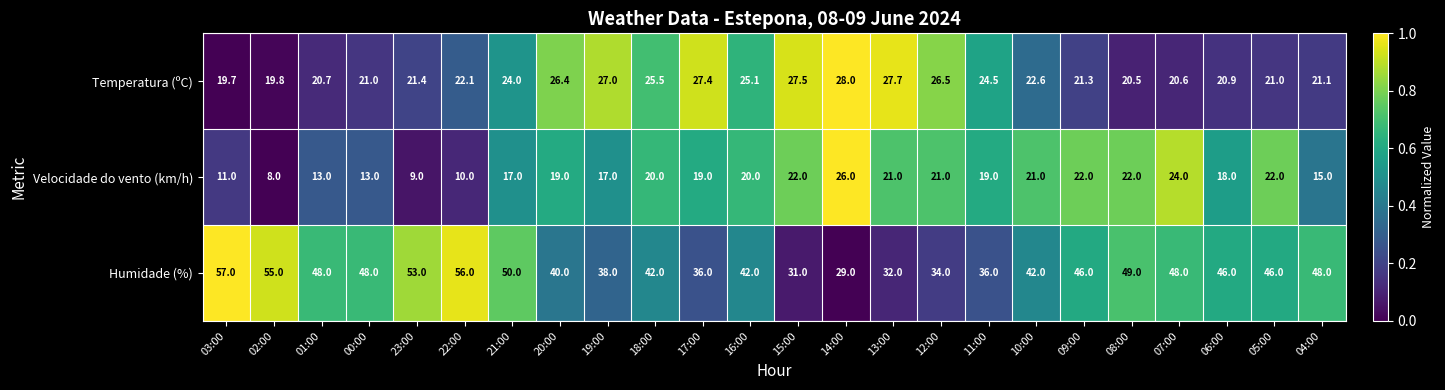

At which category does the chart reach its minimum across all series?

02:00